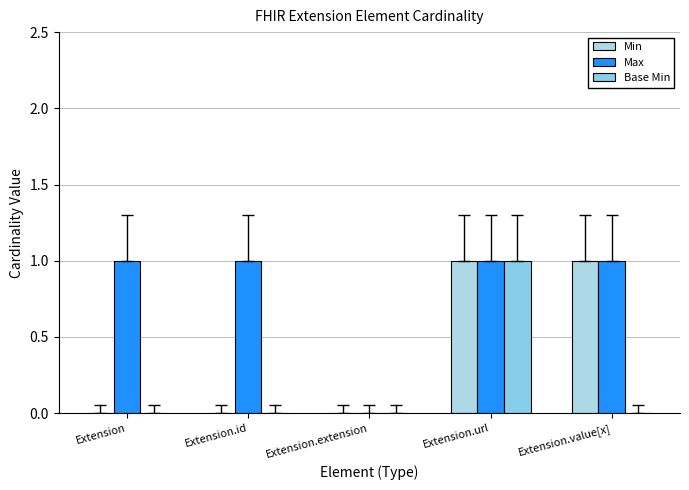

Reading left to right, transcribe all the data shown in this chart.

Min: Extension=0	Extension.id=0	Extension.extension=0	Extension.url=1	Extension.value[x]=1
Max: Extension=1	Extension.id=1	Extension.extension=0	Extension.url=1	Extension.value[x]=1
Base Min: Extension=0	Extension.id=0	Extension.extension=0	Extension.url=1	Extension.value[x]=0